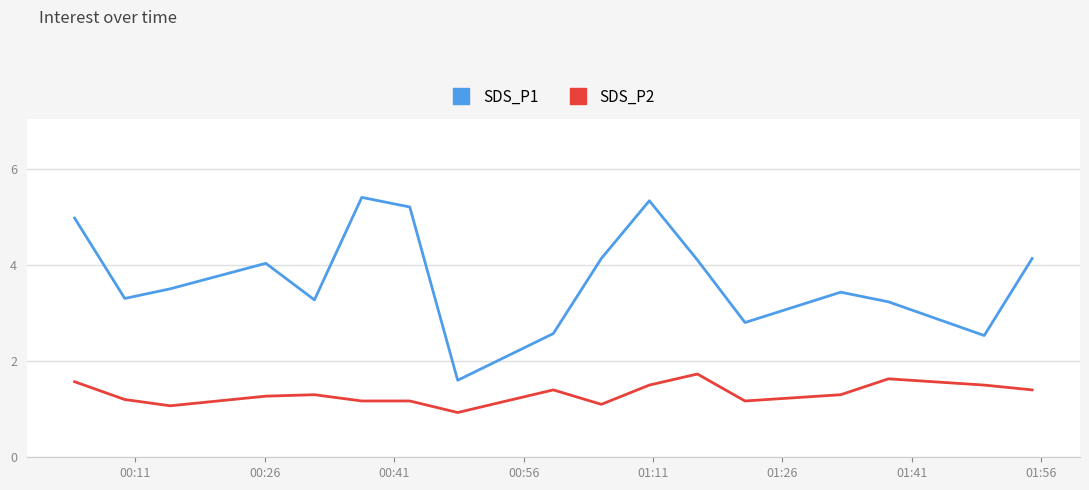

True or false: SDS_P1 has more than 2 interior local peaks.

True